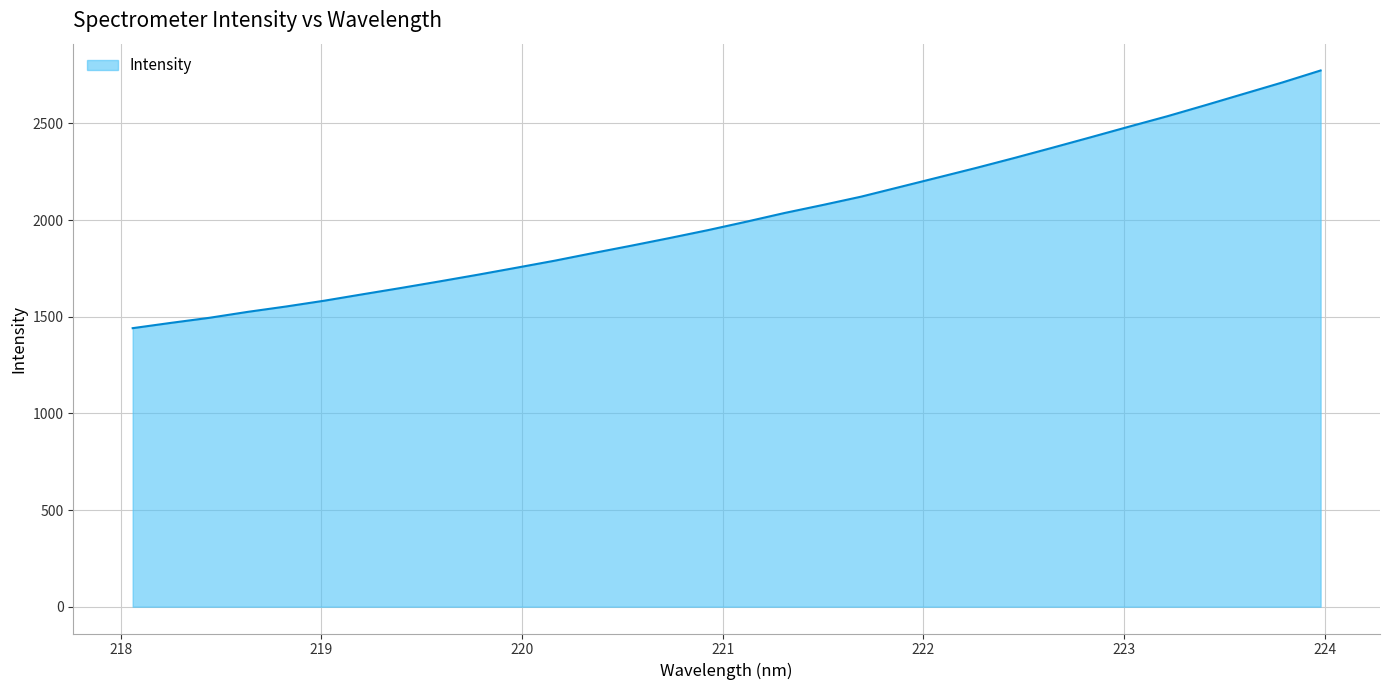

What is the minimum value shown in the chart?

1441.0